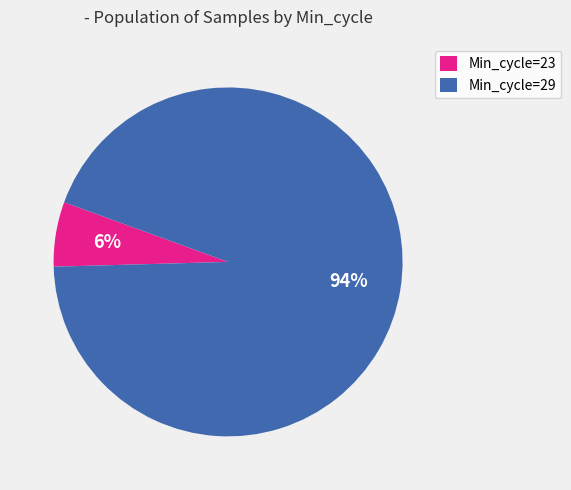

To the nearest percent, what percentage of the pie is Min_cycle=29?

94%